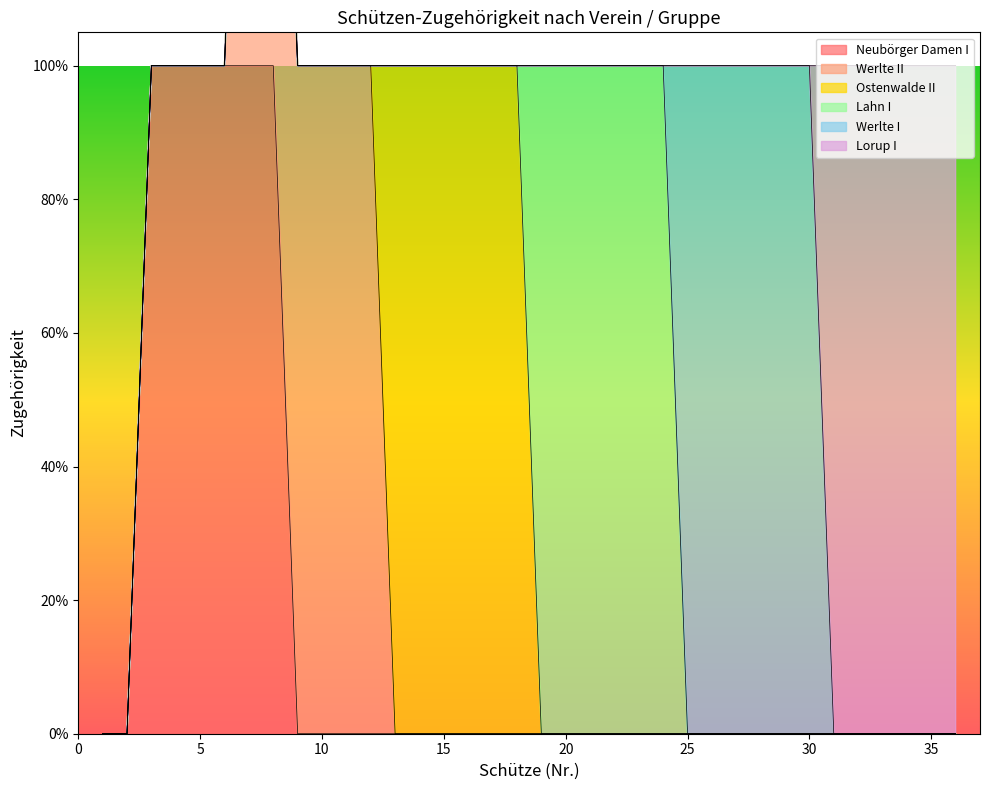

What is the maximum value for Werlte II?

1